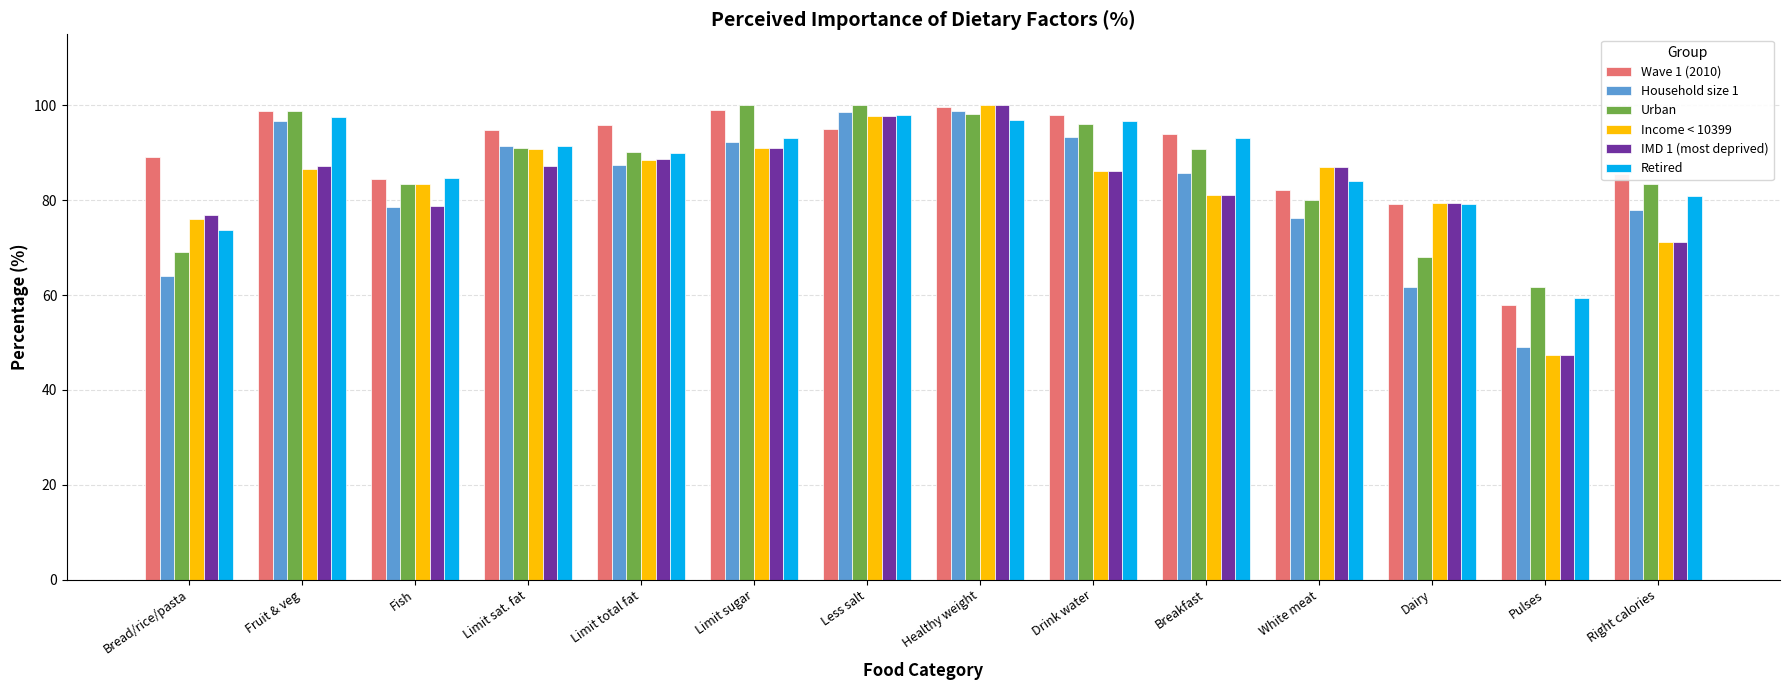

What is the total value across all series at Breakfast?

525.9